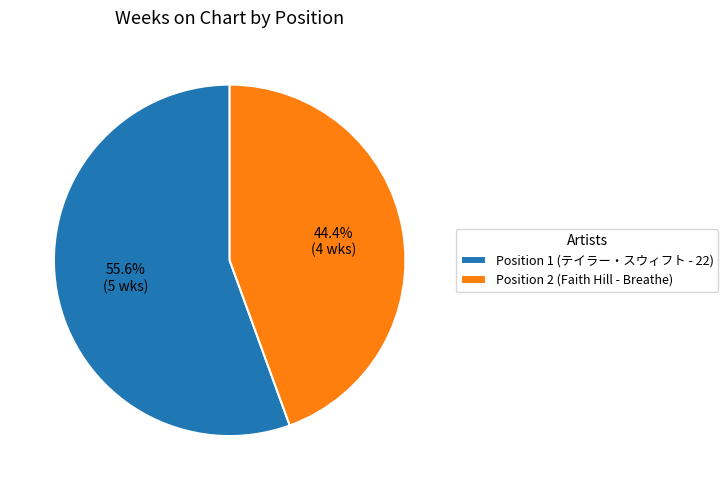

Which category has the biggest portion of the pie?

Position 1 (テイラー・スウィフト - 22)